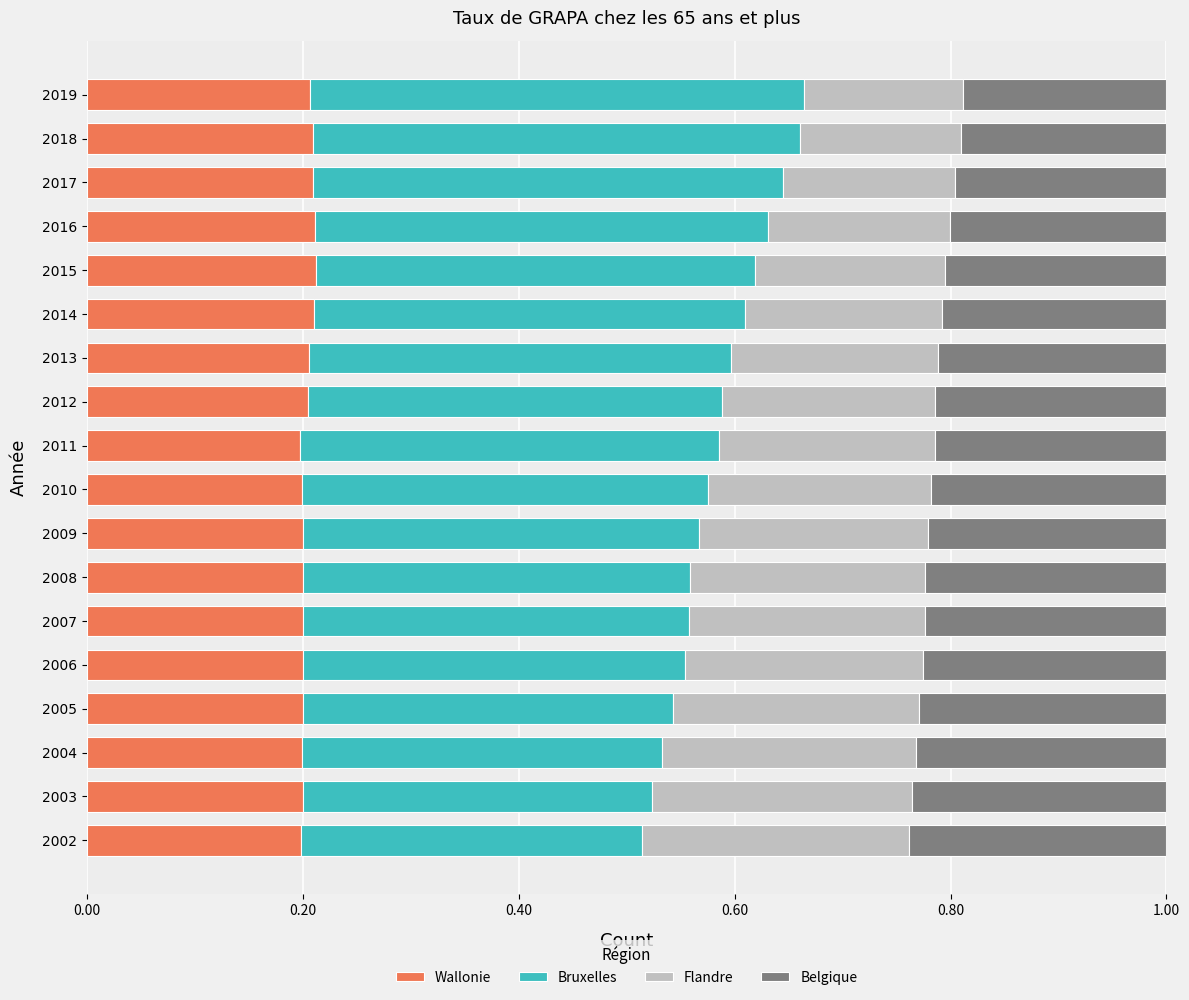

True or false: Wallonie has a value of 0.2 at 2010.

True